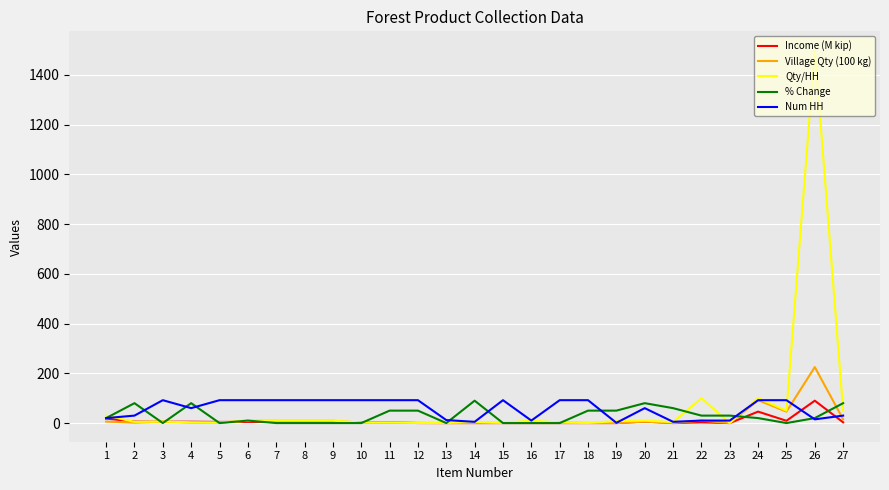

Read the Qty/HH value at 22.

100.0